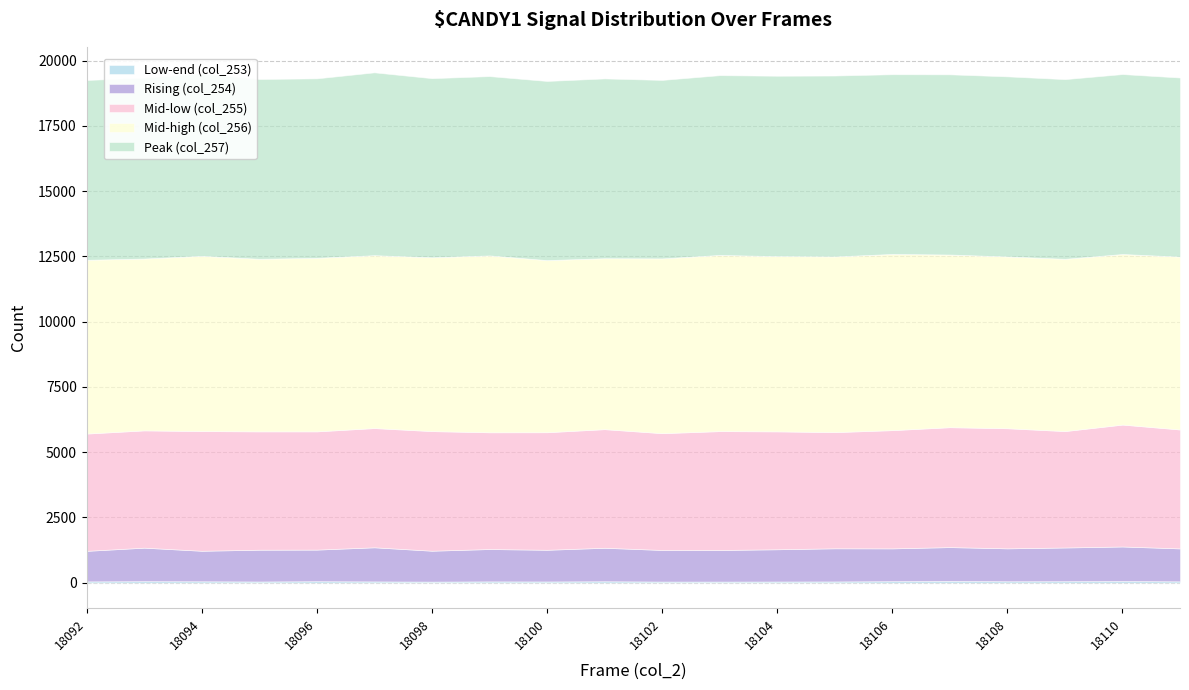

True or false: col_256 has more than 2 points higher than both neighbors.

True